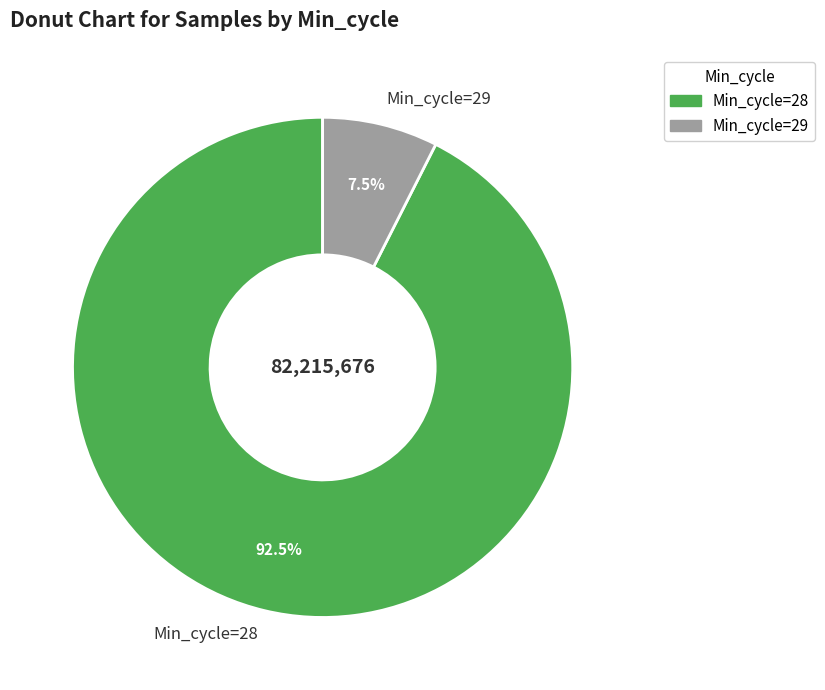

Do Min_cycle=28 and Min_cycle=29 together represent more than half of the pie?

Yes